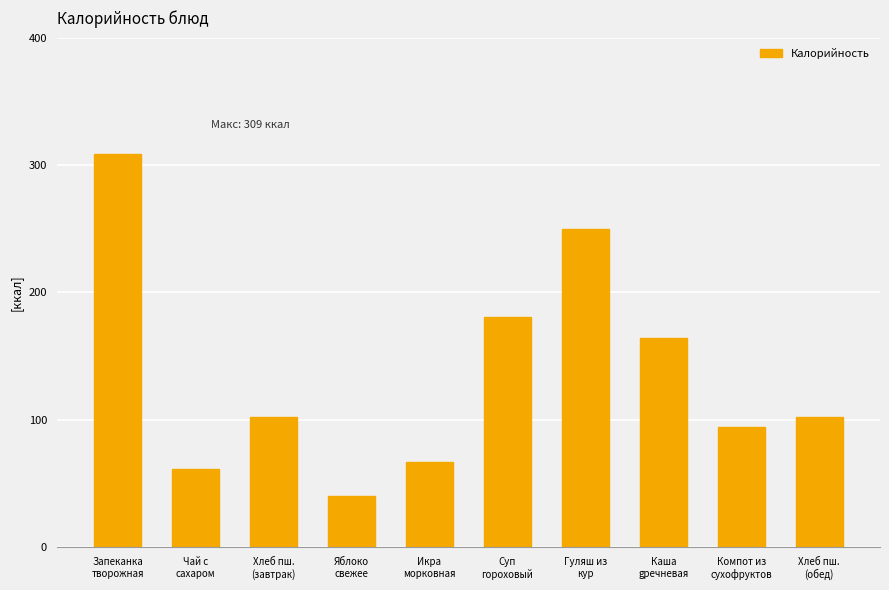

How many bars are there in total?

10